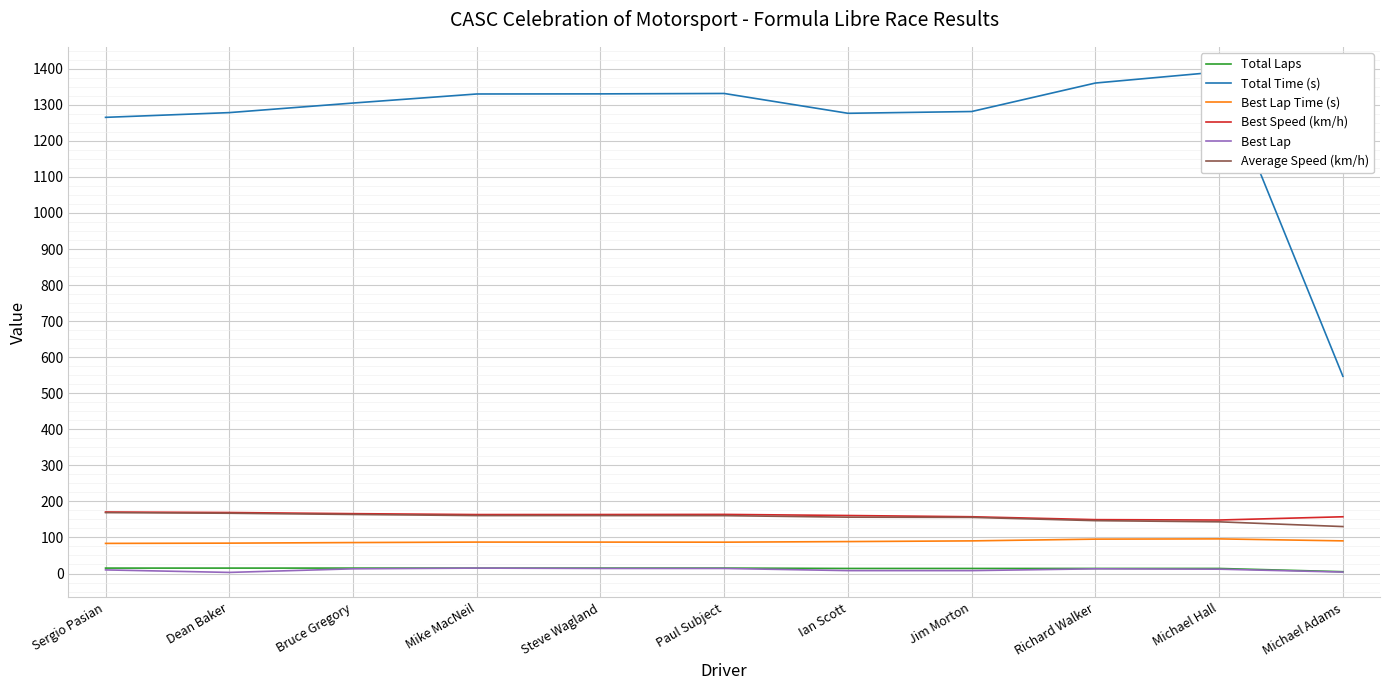

How many series are shown in this chart?

6